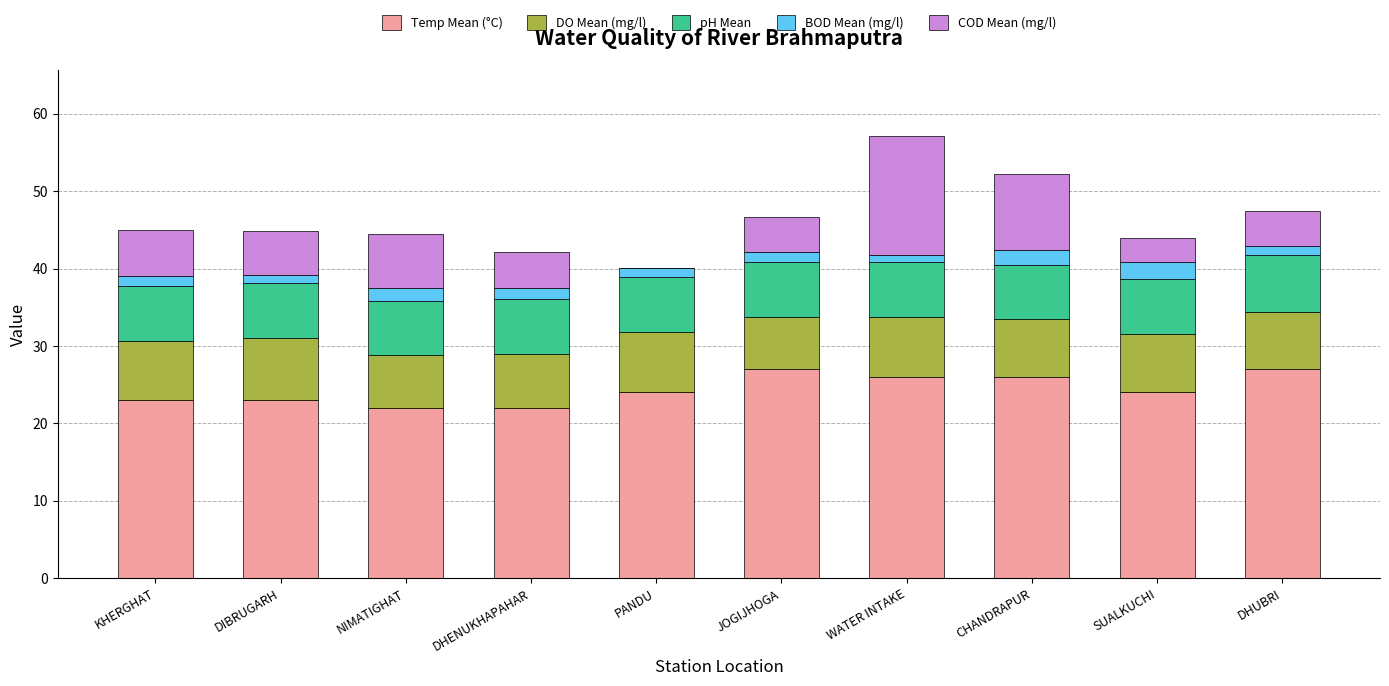

At how many categories does at least one series exceed 8?

10